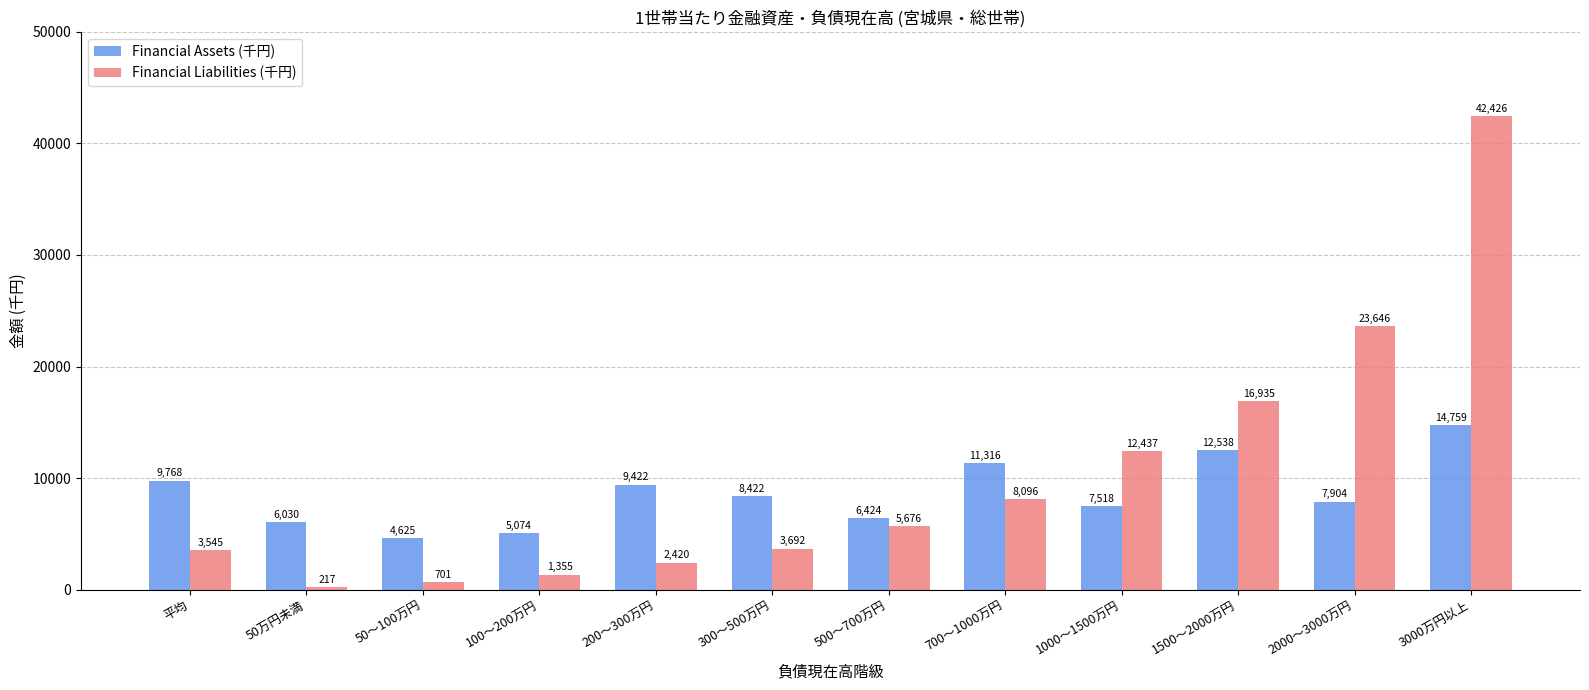

Which series has the widest spread of values?

Financial Liabilities (千円)